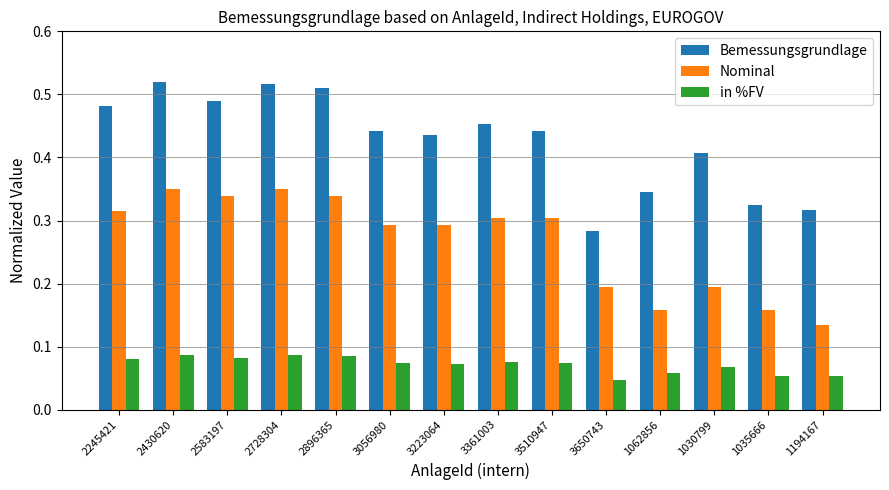

What is the sum of the Bemessungsgrundlage values at 1194167 and 1035666?

0.6